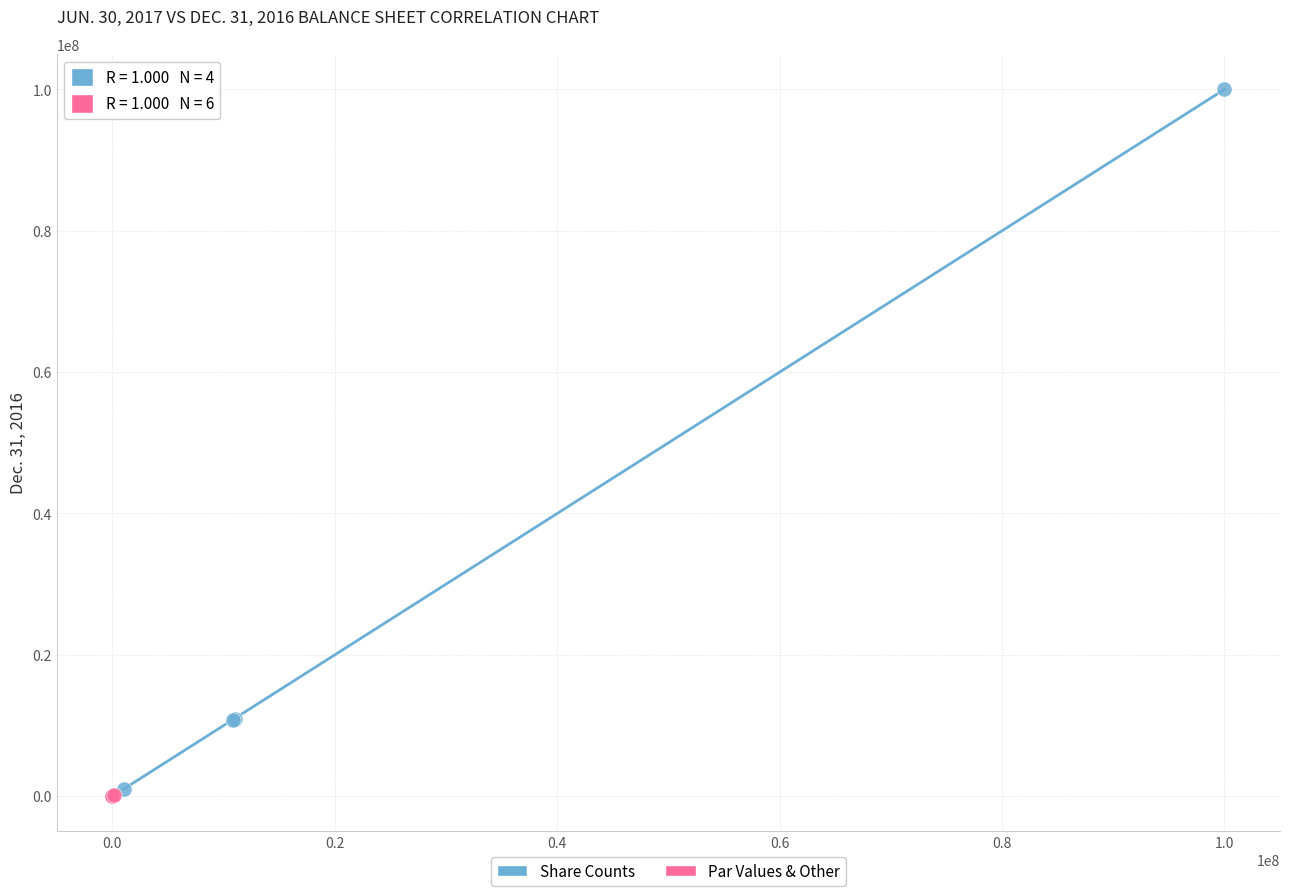

Which series has the widest spread of Y values?

Share Counts